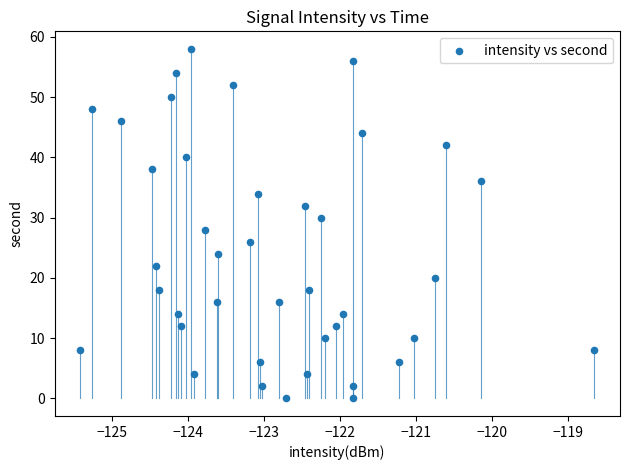

What is the range of Y values (max minus min)?

58